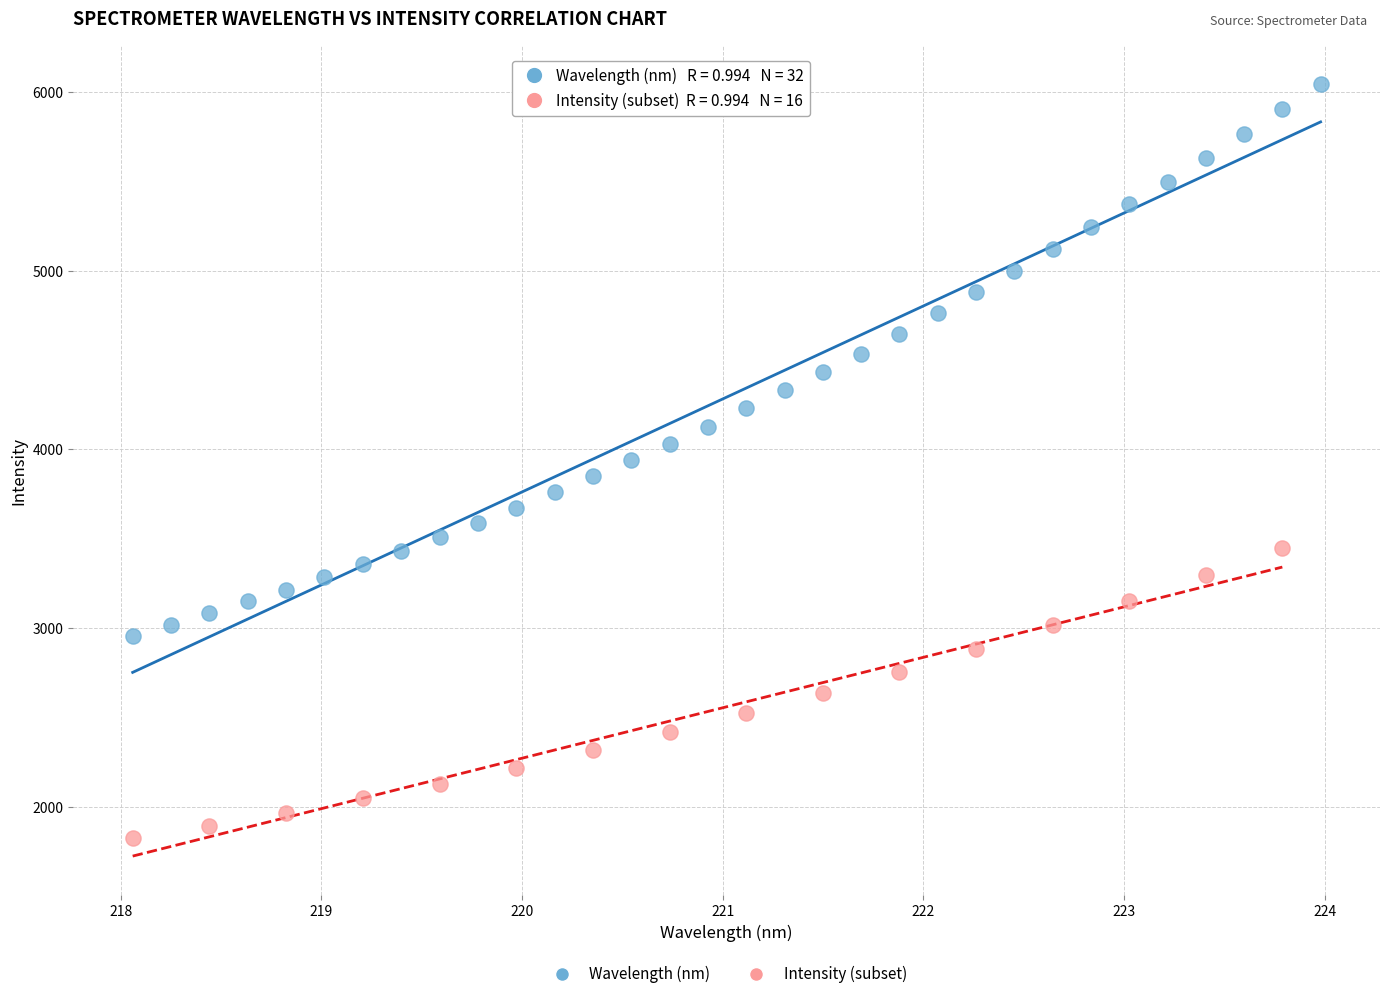

Which series contains the highest Y value?

Wavelength (nm)